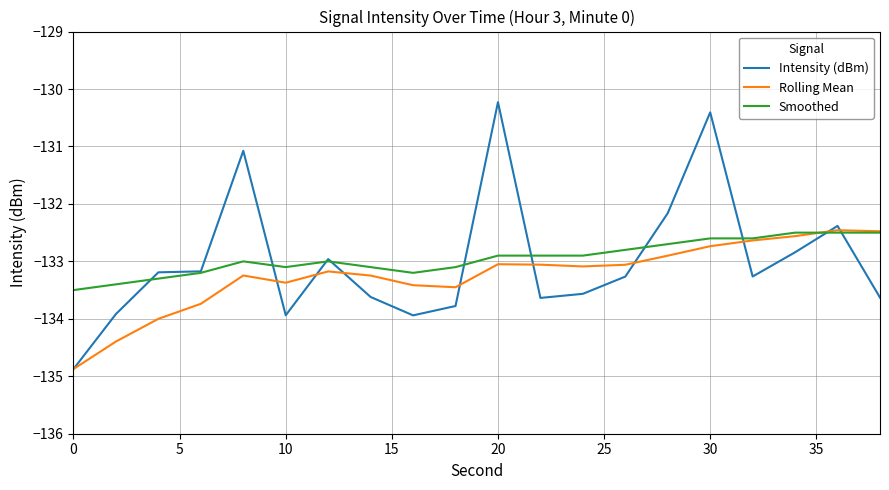

What is the greatest value displayed?

-130.2